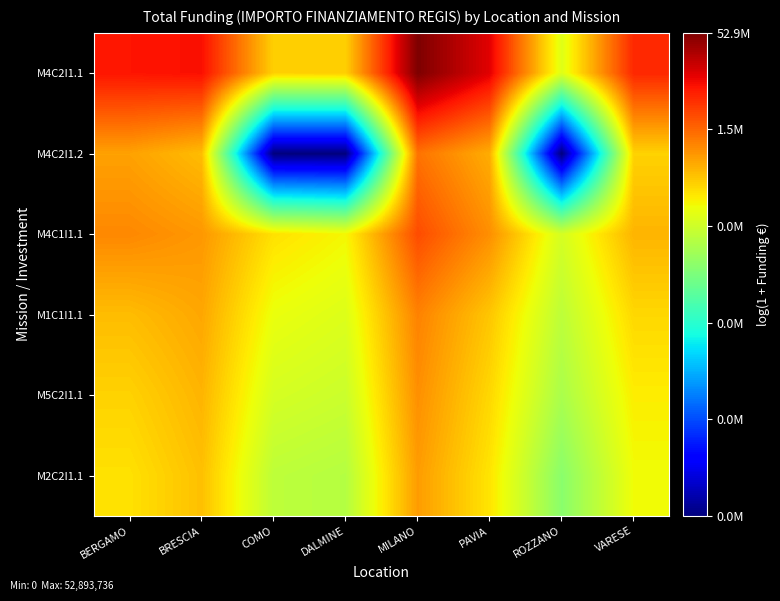

At how many categories does at least one series exceed 1?

8